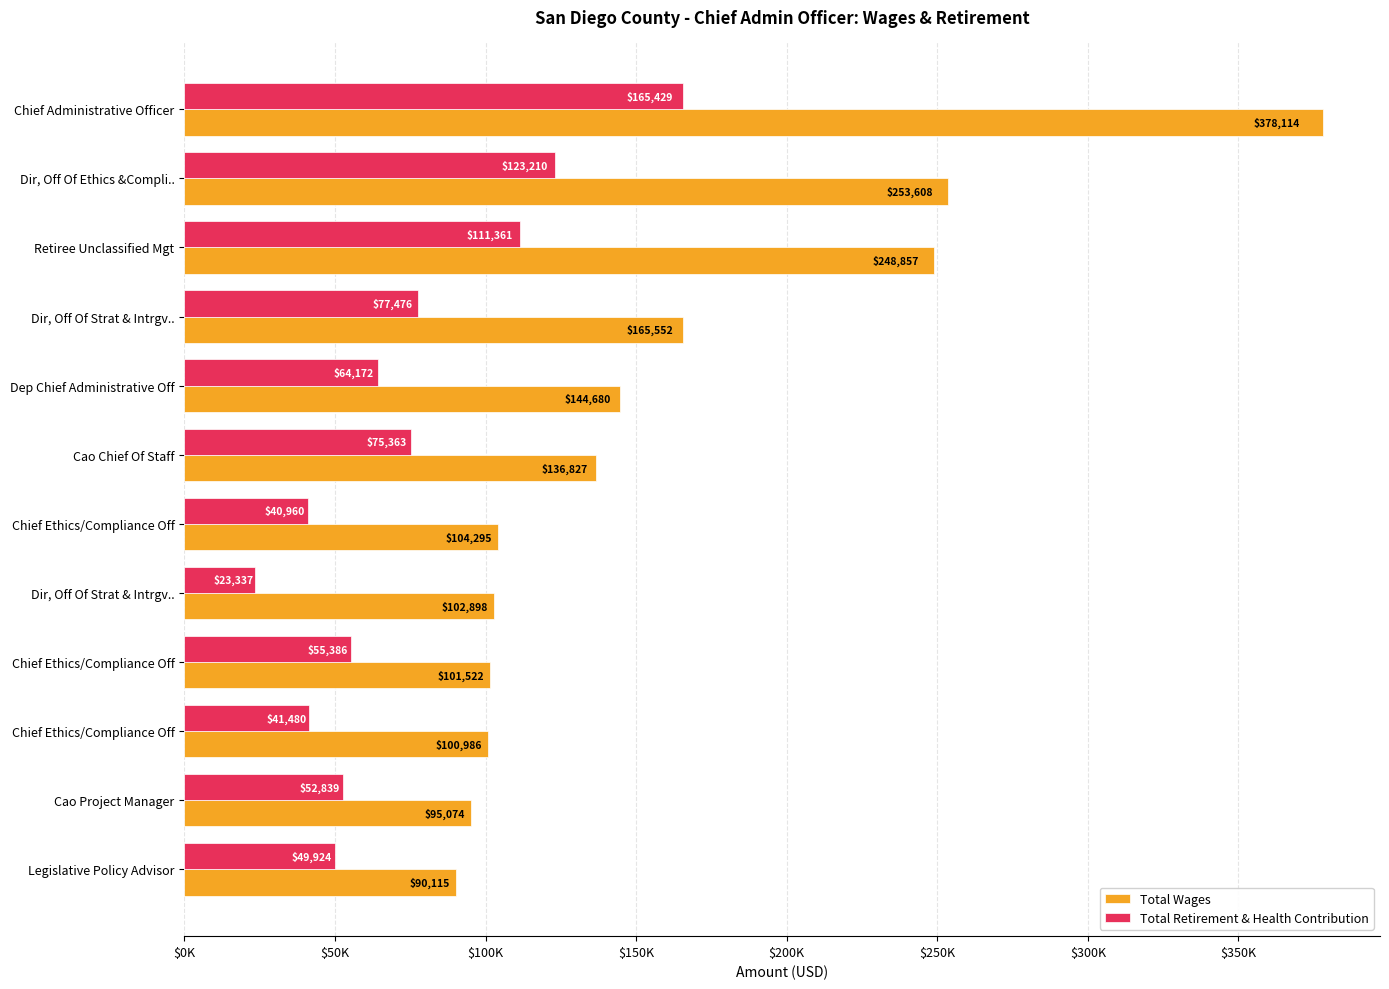

What are all the series names shown in the legend?

Total Wages, Total Retirement & Health Contribution